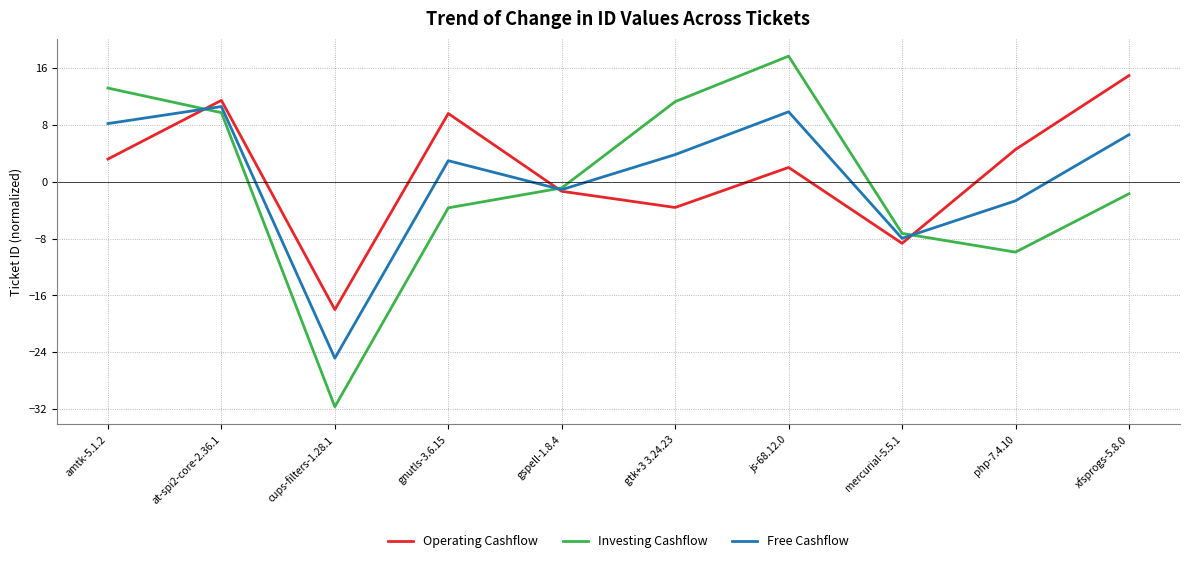

After their last crossing, which series has the higher values: Free Cashflow or Investing Cashflow?

Free Cashflow